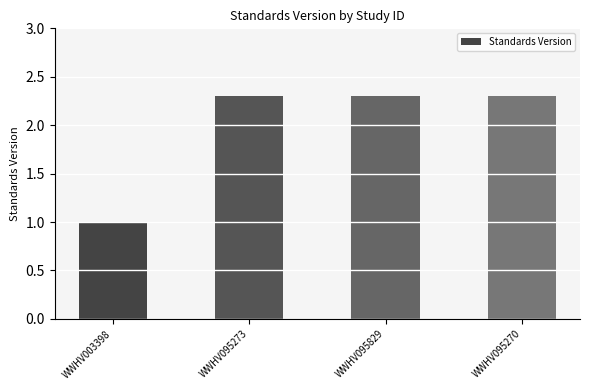

Reading right to left, extract all data points from this chart.

2.3	2.3	2.3	1.0